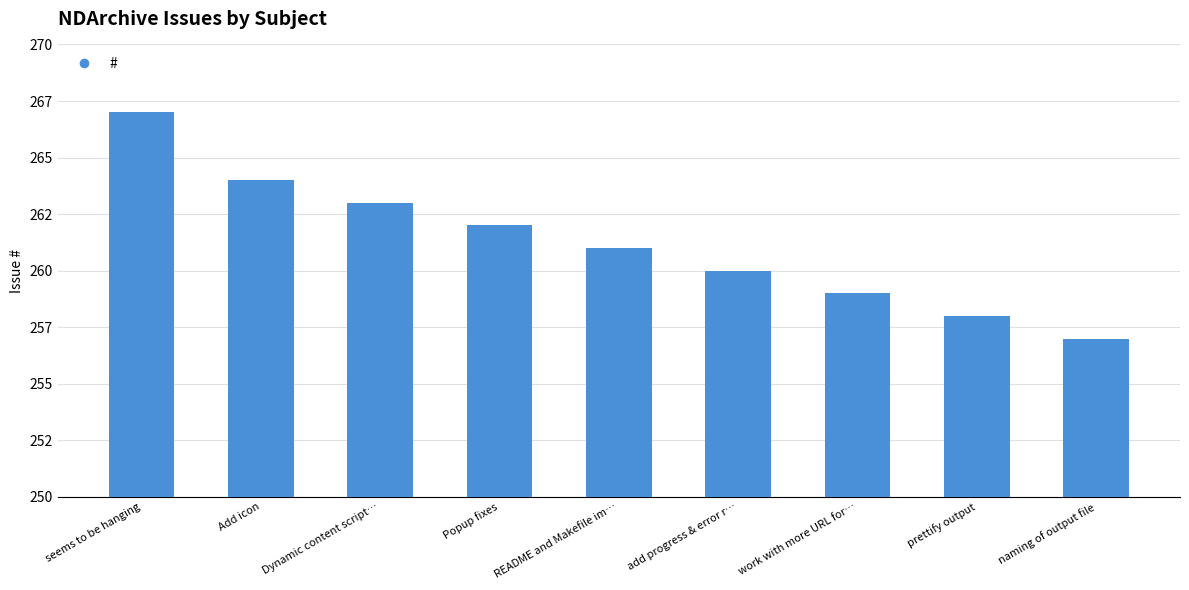

Which has a higher value, Dynamic content script… or naming of output file?

Dynamic content script…